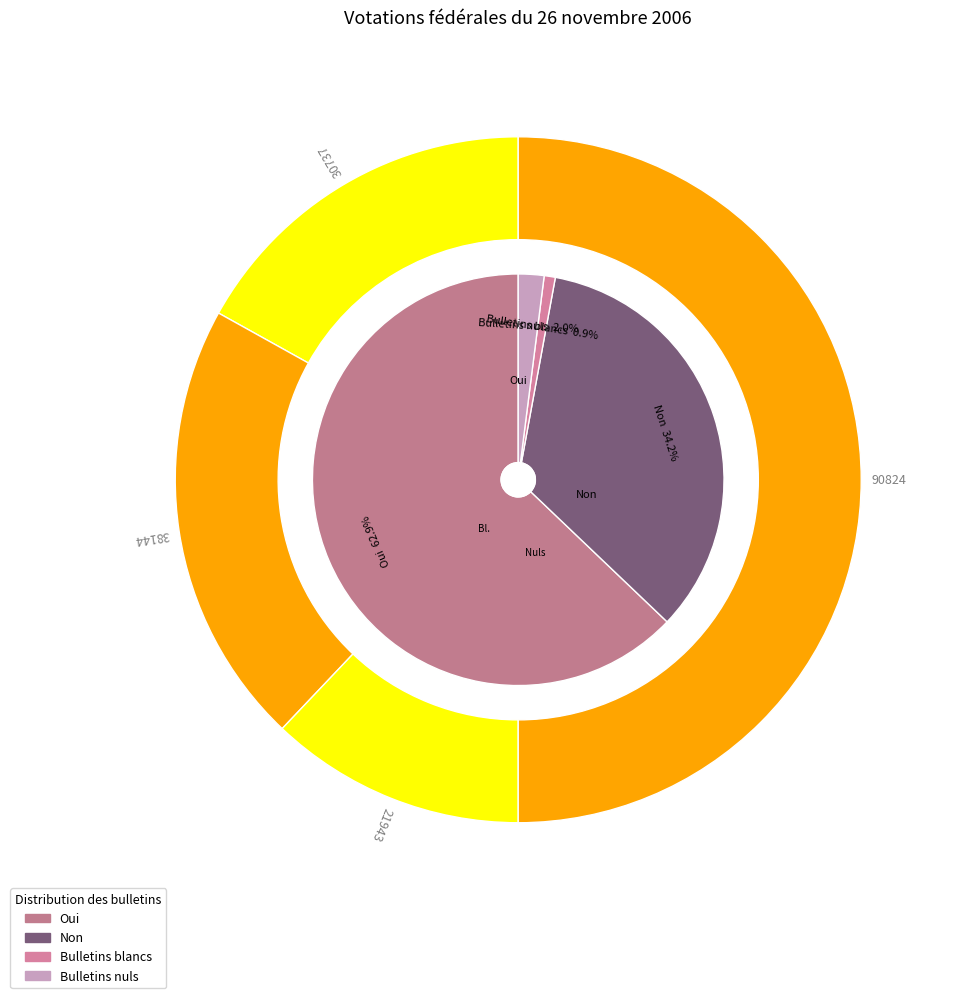

The Valais central slice represents 6% of the pie. True or false?

False